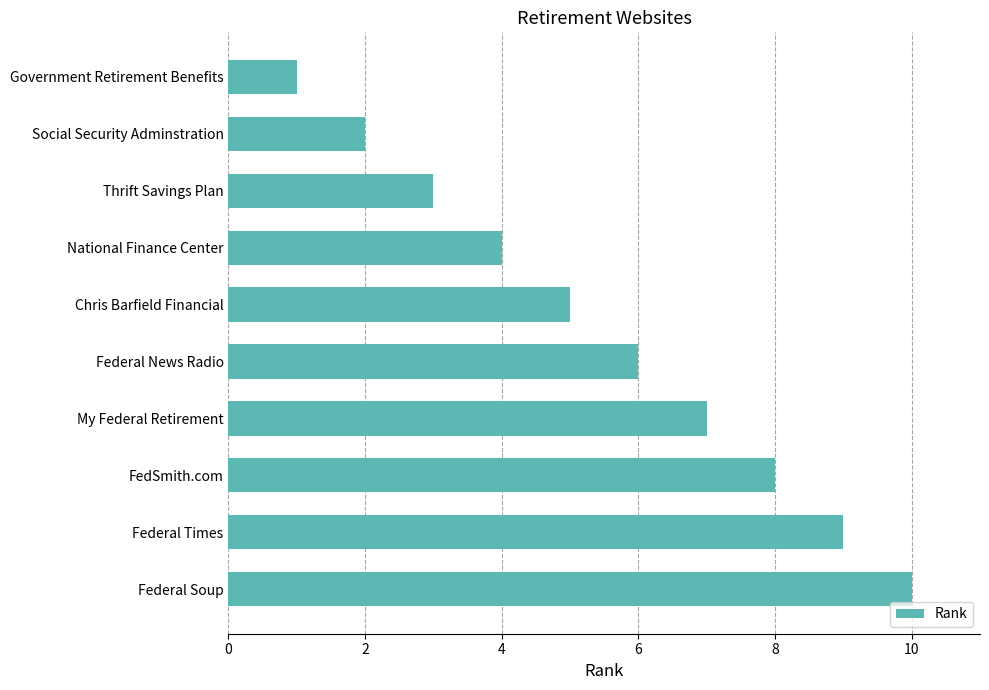

List the labels in order of value, smallest first.

Government Retirement Benefits, Social Security Adminstration, Thrift Savings Plan, National Finance Center, Chris Barfield Financial, Federal News Radio, My Federal Retirement, FedSmith.com, Federal Times, Federal Soup